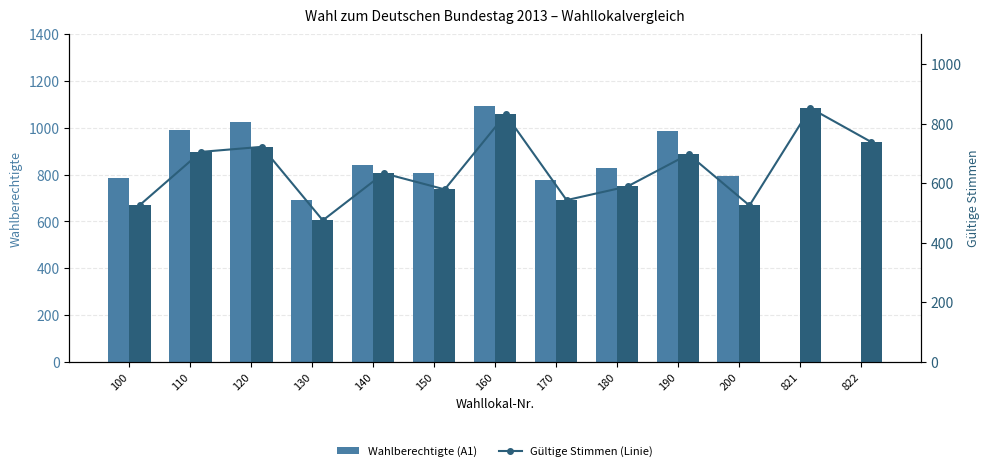

True or false: Wahlberechtigte (A1) has a value of 1252 at 170.

False